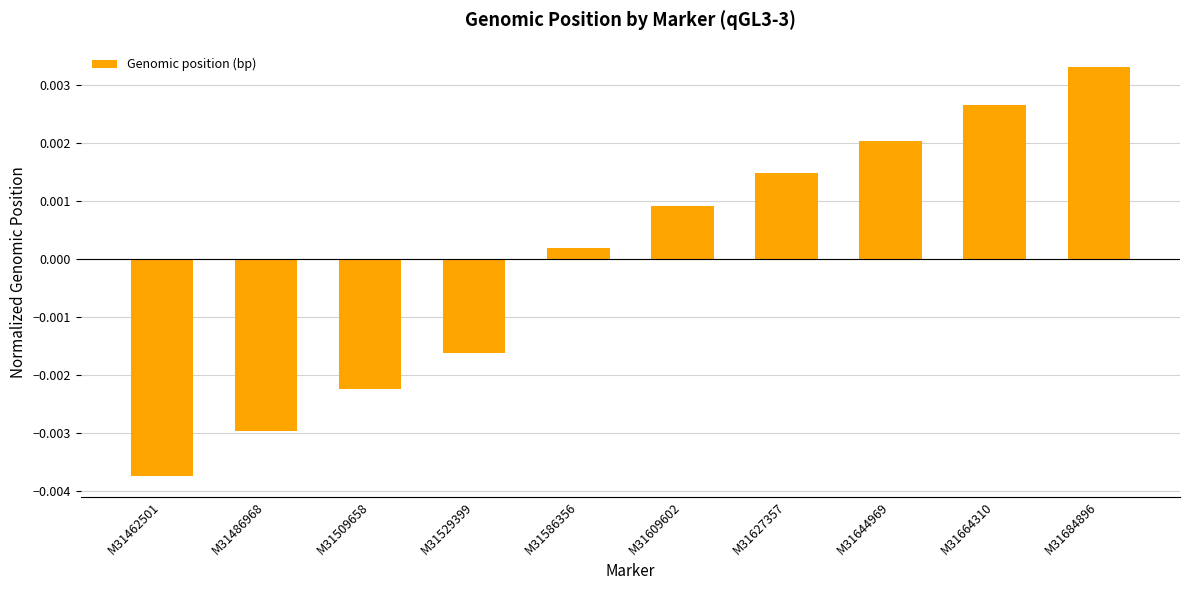

Which has a higher value, M31609602 or M31644969?

M31644969